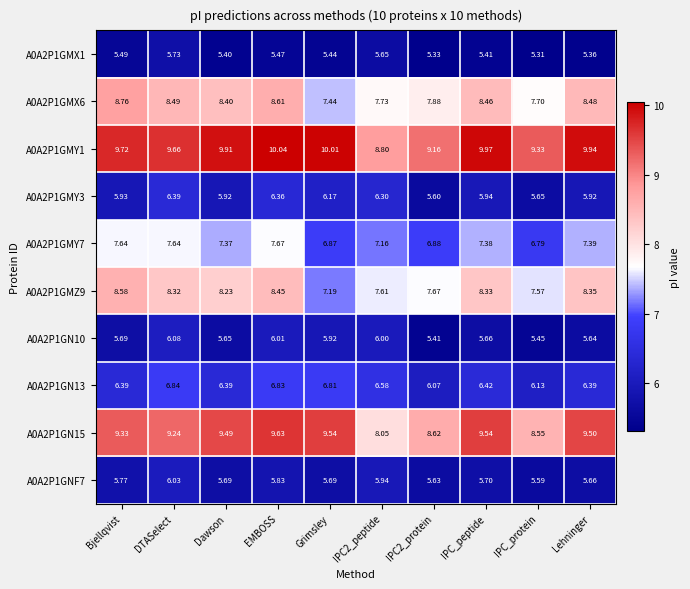

At which category is the sum across all series the highest?

EMBOSS